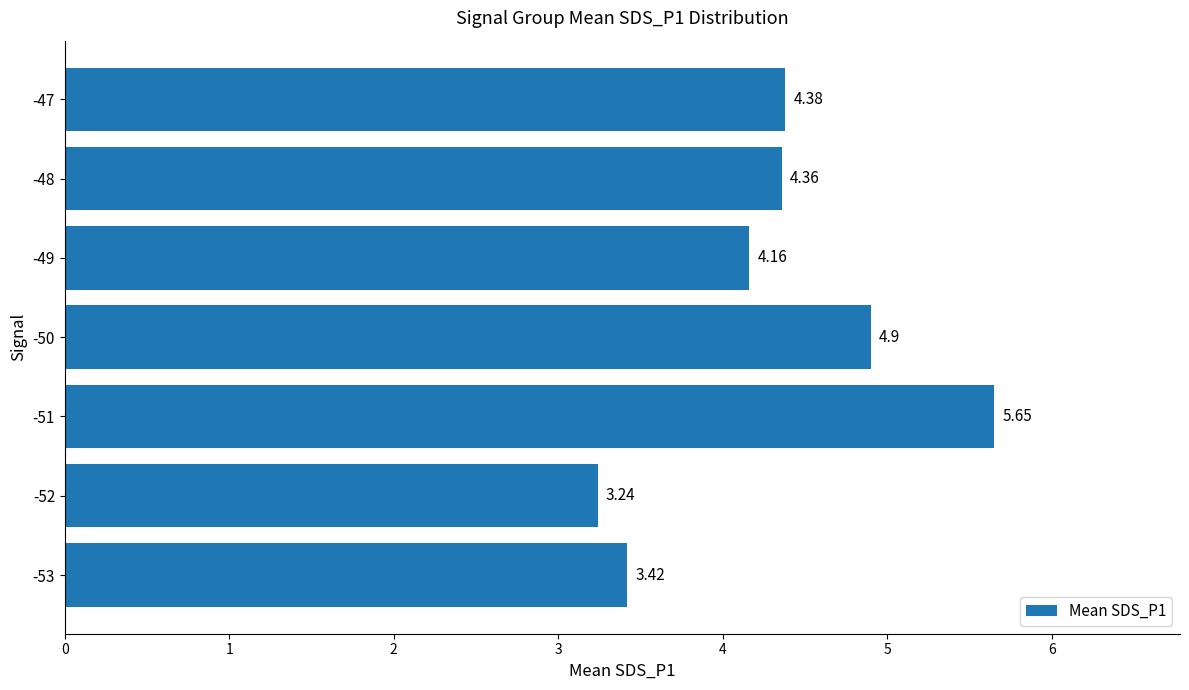

What is the difference between the maximum and minimum values?

2.4